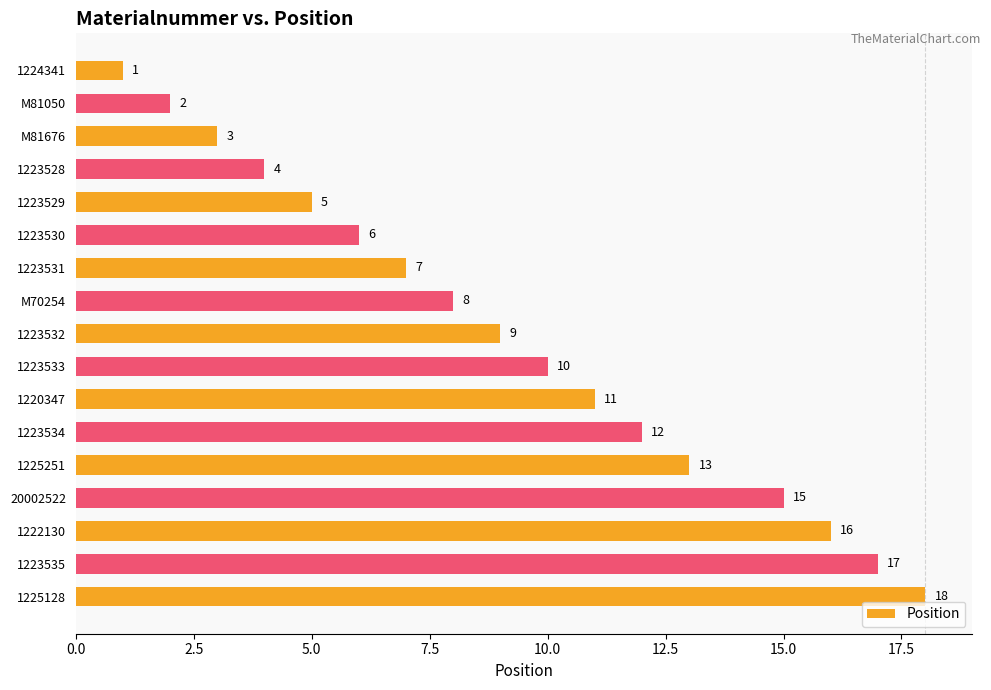

What is the smallest value displayed?

1